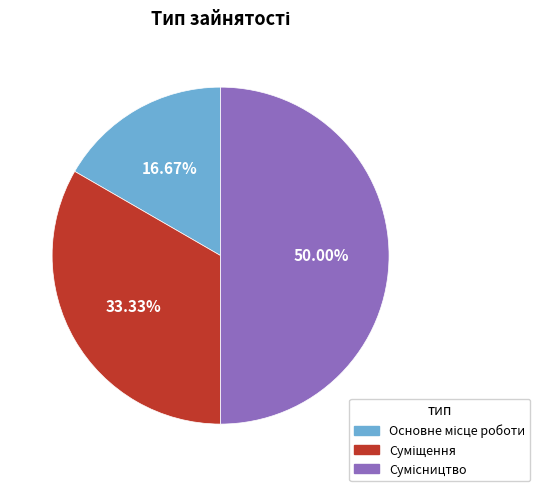

Rank the categories by value from lowest to highest.

Основне місце роботи, Суміщення, Сумісництво